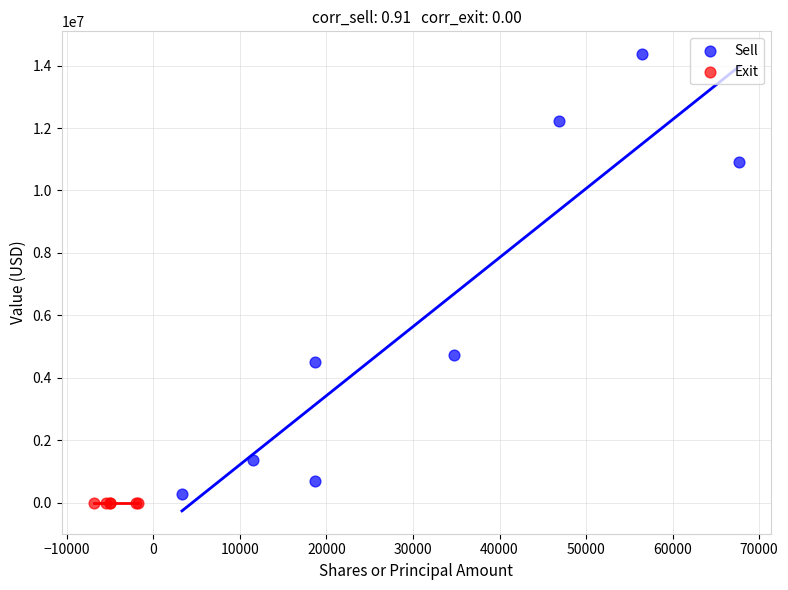

What are all the series names shown in the legend?

Sell, Exit